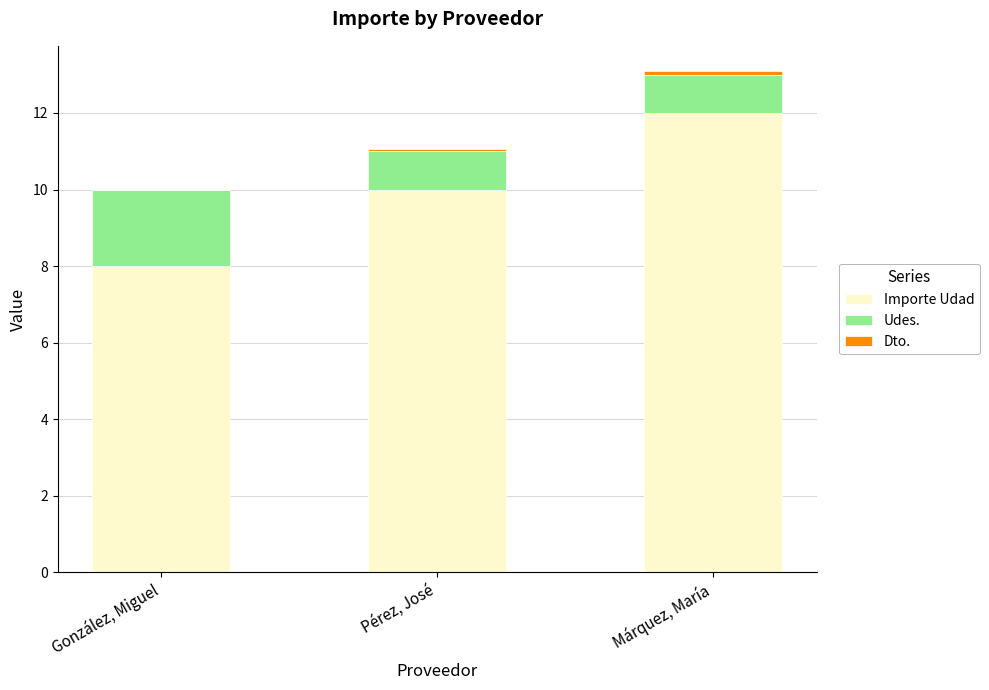

What is the sum of all Importe Udad values?

30.0